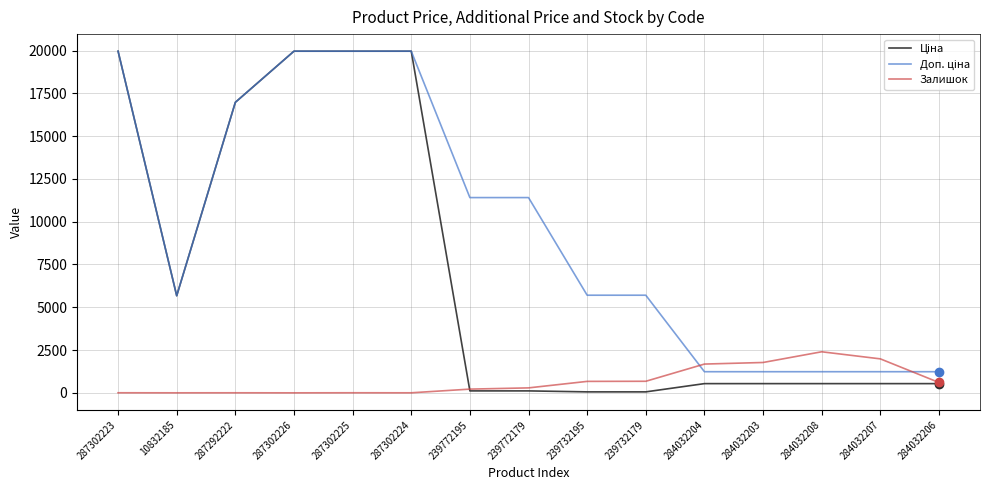

What is the maximum value shown in the chart?

19964.2